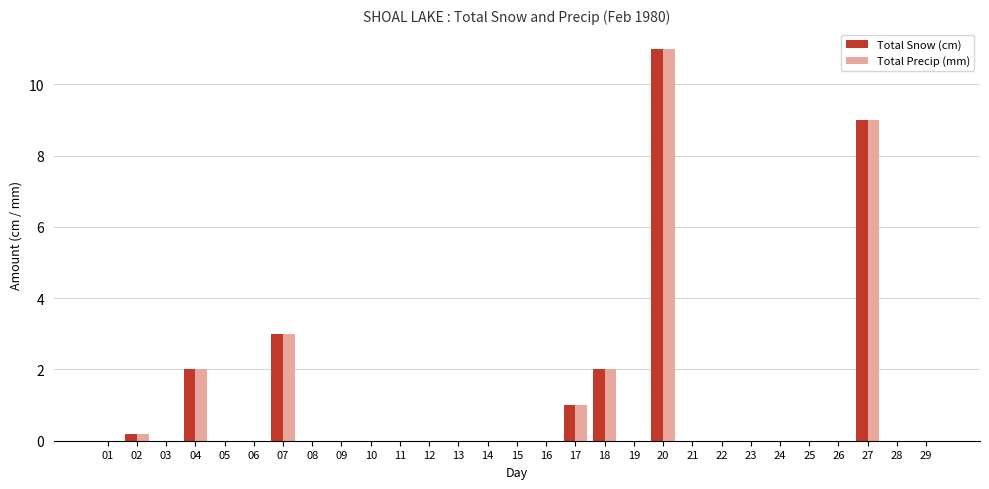

At which category is the sum across all series the highest?

20